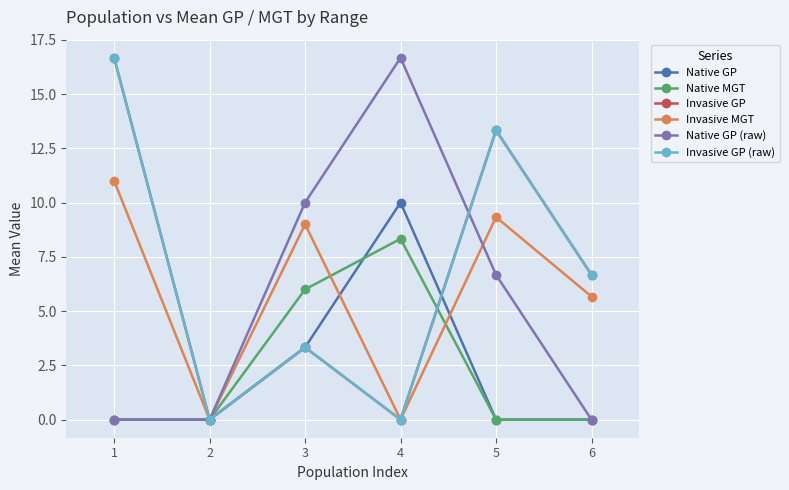

Rank the series at 1 from highest to lowest value.

Invasive GP, Invasive GP (raw), Invasive MGT, Native GP, Native MGT, Native GP (raw)